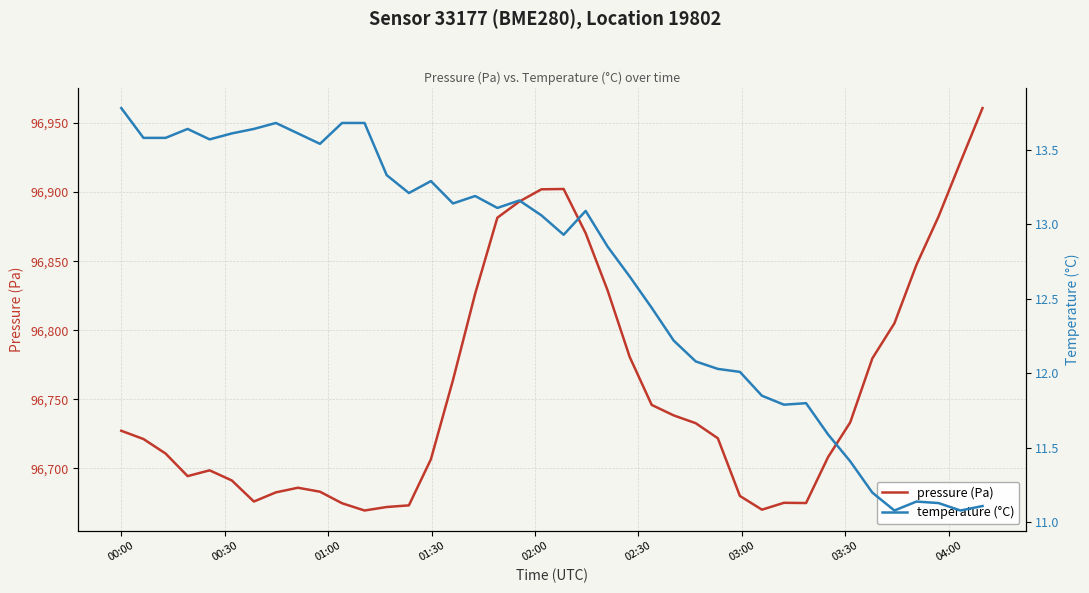

What is the minimum value for pressure (Pa)?

96669.6